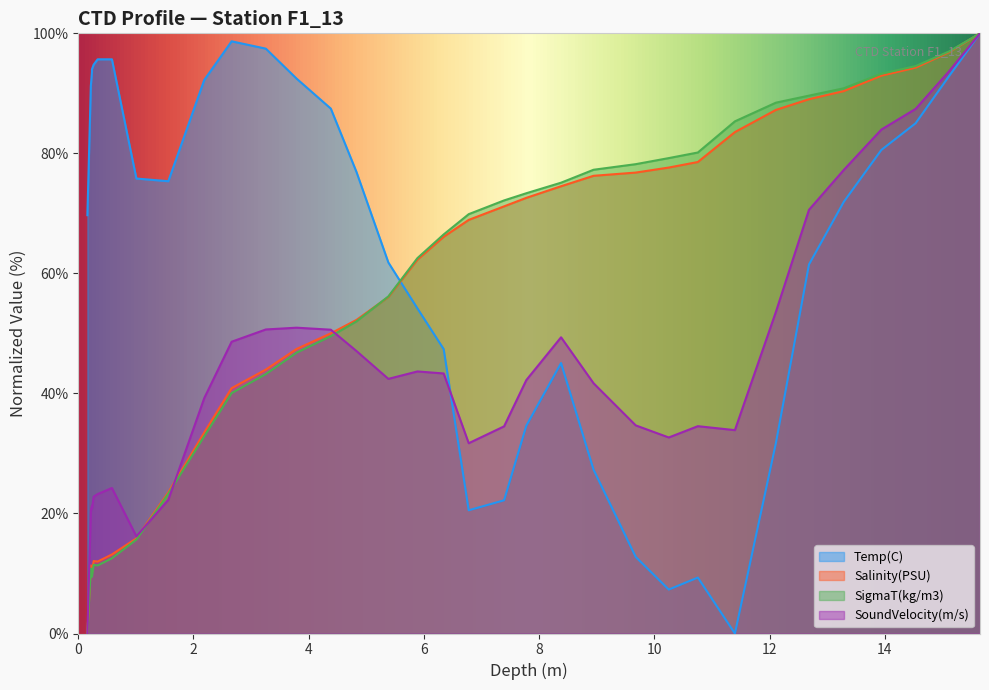

True or false: SigmaT(kg/m3) has more than 1 interior local peaks.

True